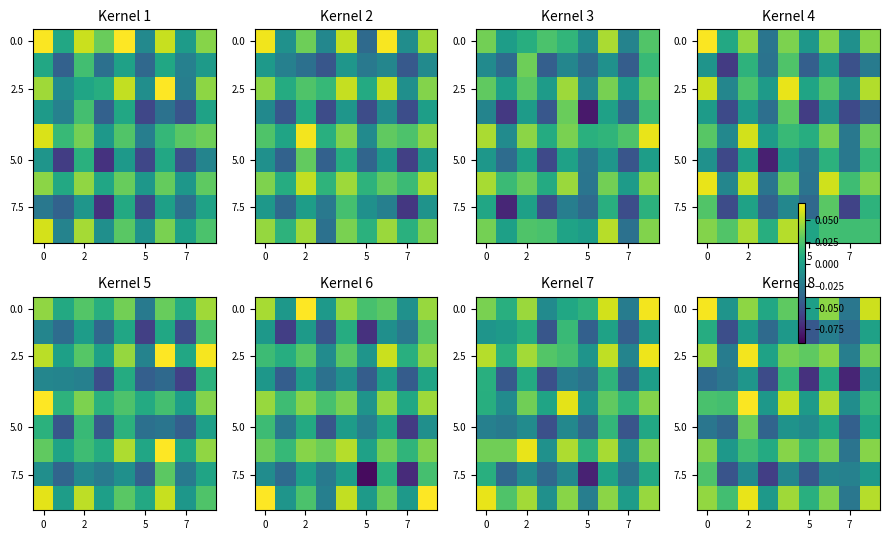

What is the difference between the second highest and second lowest values in the 2.5 series?

0.1